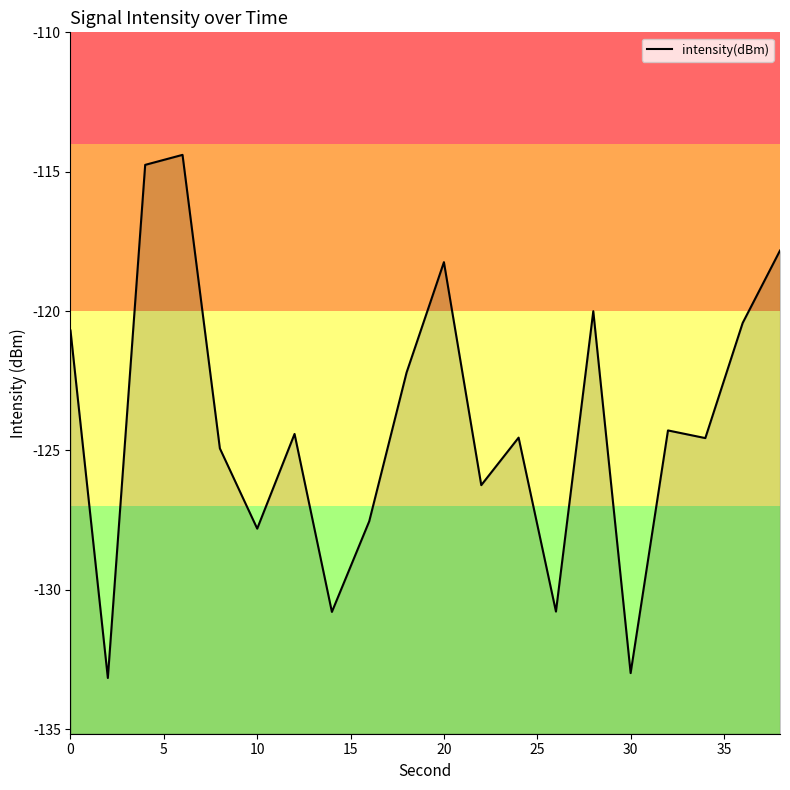

What is the minimum value shown in the chart?

-133.2